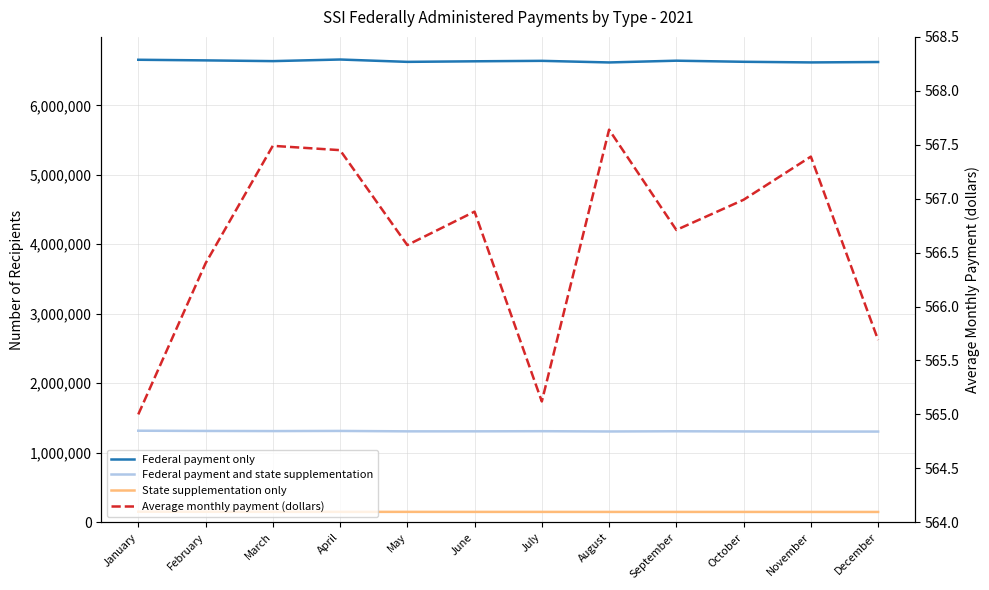

What are all the series names shown in the legend?

Federal payment only, Federal payment and state supplementation, State supplementation only, Average monthly payment (dollars)